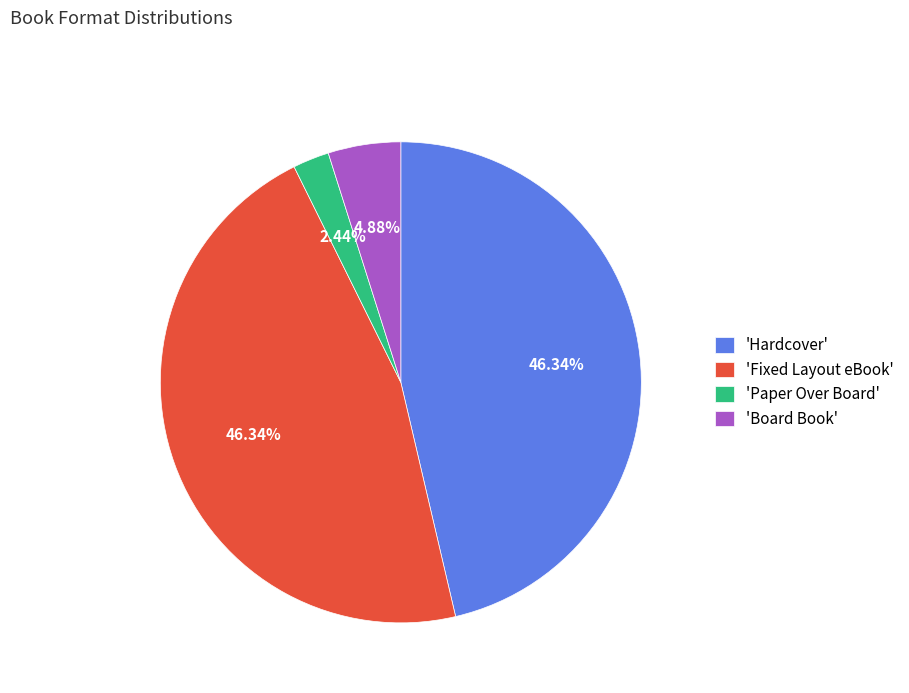

Approximately how many times larger is the value at 'Hardcover' compared to 'Paper Over Board'?

19.0